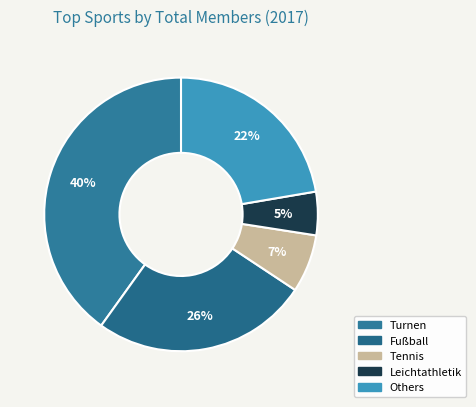

How many slices are in this pie chart?

5